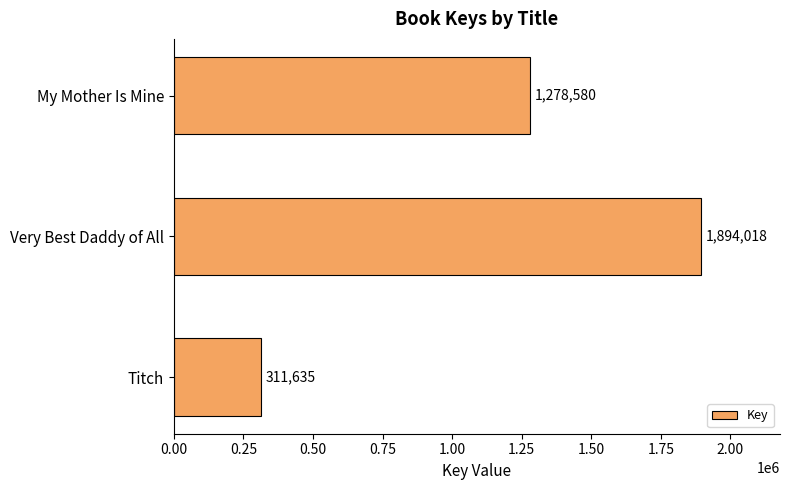

What is the difference between the second highest and minimum values?

966945